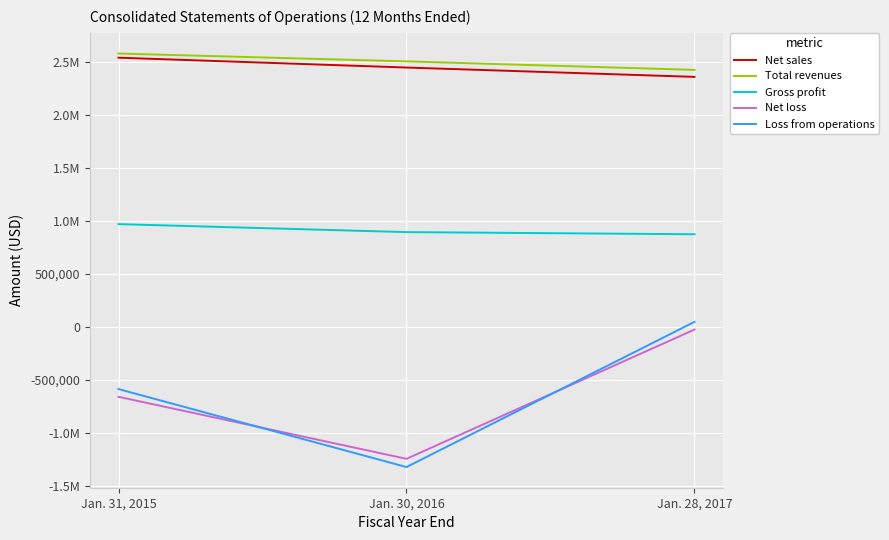

The Net sales series shows 594504 at Jan. 30, 2016. True or false?

False